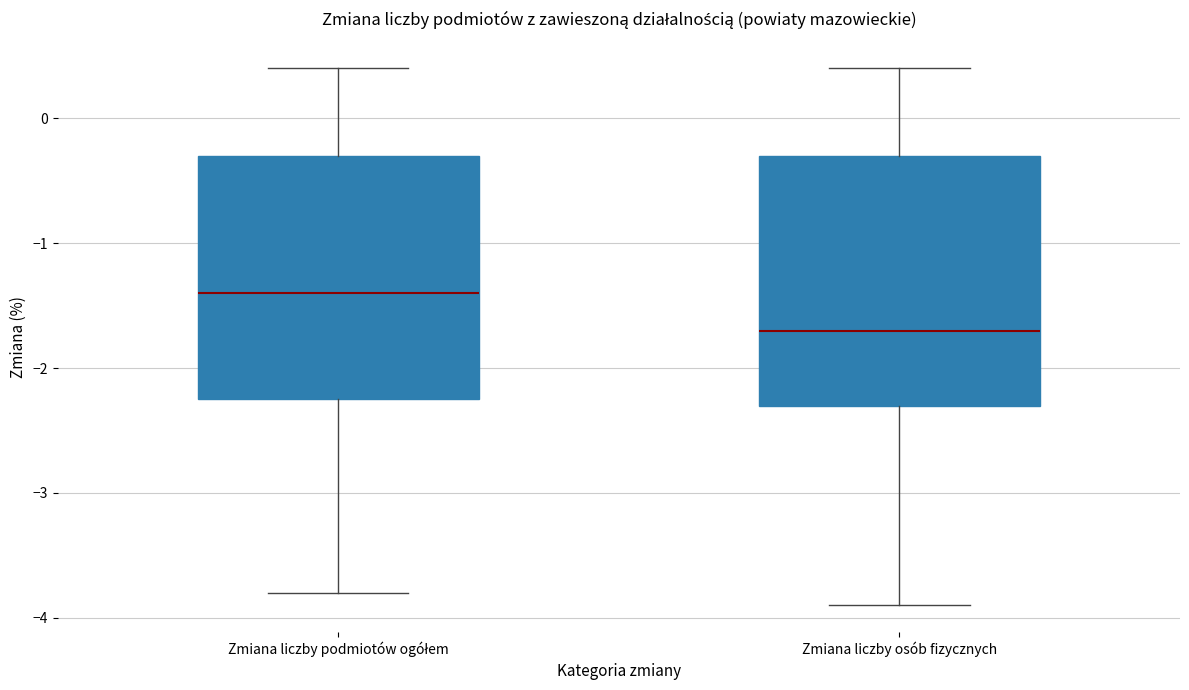

Reading left to right, read every box against the y-axis: the position of its median line, the range the box covers, and the ends of its whiskers. The values are not printed on the chart, so give them approximately, as read against the axis.

Zmiana liczby podmiotów ogółem: median -1.4, box -2.2 to -0.3, whiskers -3.8 to 0.4
Zmiana liczby osób fizycznych: median -1.7, box -2.3 to -0.3, whiskers -3.9 to 0.4